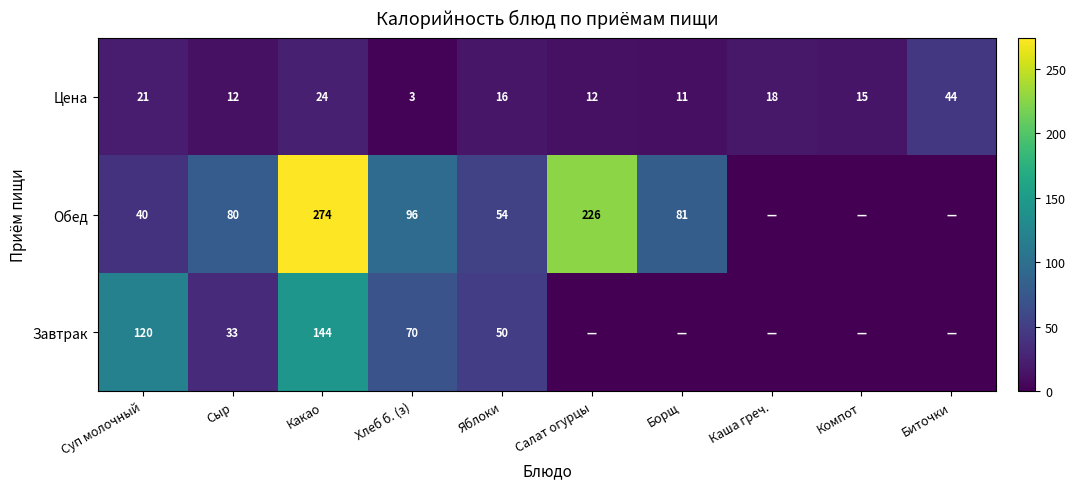

At which label does Цена reach its peak?

Биточки